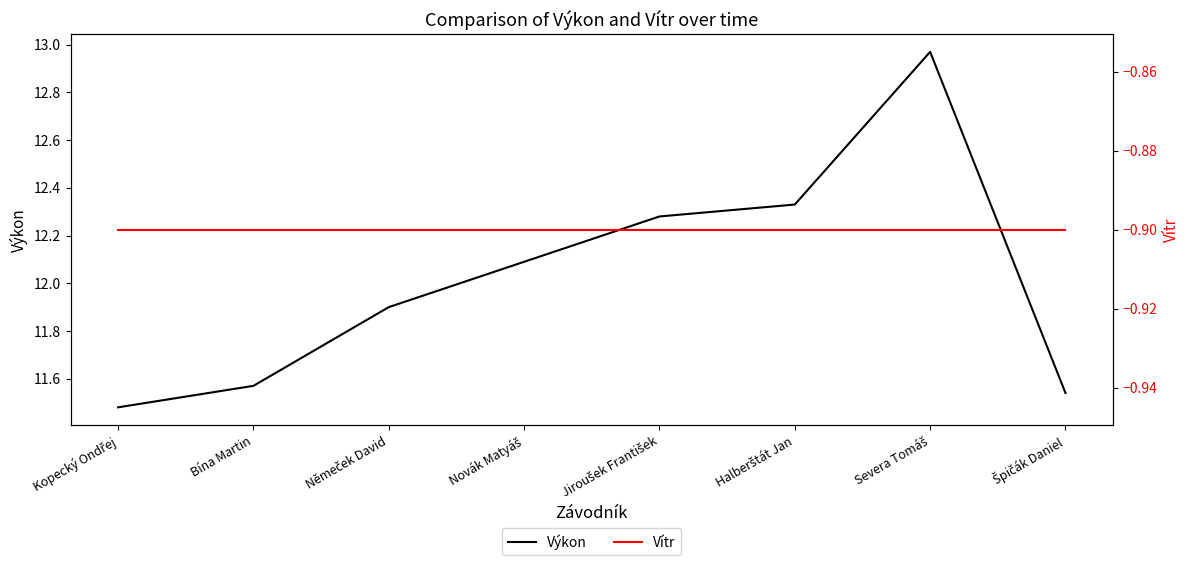

How many values in the Výkon series exceed 12?

4